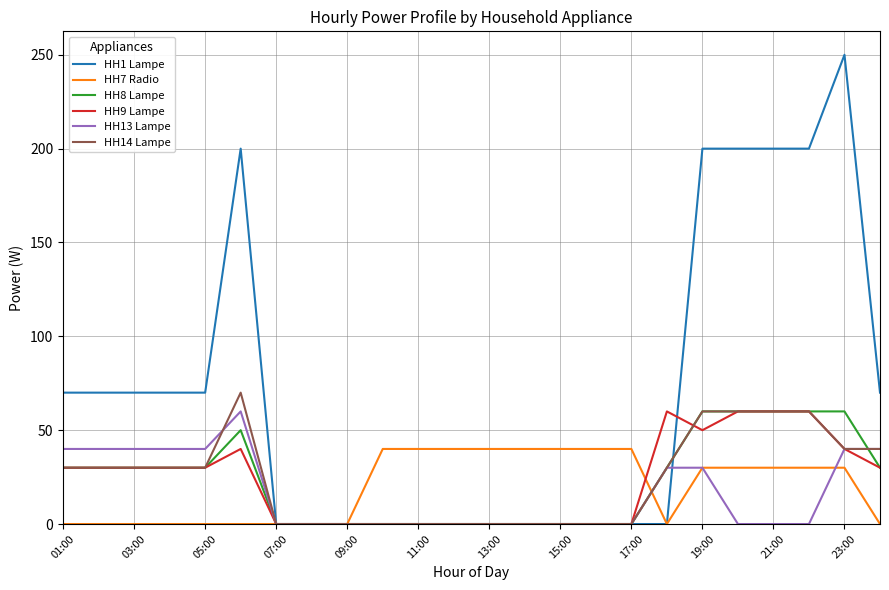

Reading left to right, extract all data points from this chart.

HH1 Lampe: 70	70	70	70	70	200	0	0	0	0	0	0	0	0	0	0	0	0	200	200	200	200	250	70
HH7 Radio: 0	0	0	0	0	0	0	0	0	40	40	40	40	40	40	40	40	0	30	30	30	30	30	0
HH8 Lampe: 30	30	30	30	30	50	0	0	0	0	0	0	0	0	0	0	0	30	60	60	60	60	60	30
HH9 Lampe: 30	30	30	30	30	40	0	0	0	0	0	0	0	0	0	0	0	60	50	60	60	60	40	30
HH13 Lampe: 40	40	40	40	40	60	0	0	0	0	0	0	0	0	0	0	0	30	30	0	0	0	40	40
HH14 Lampe: 30	30	30	30	30	70	0	0	0	0	0	0	0	0	0	0	0	30	60	60	60	60	40	40